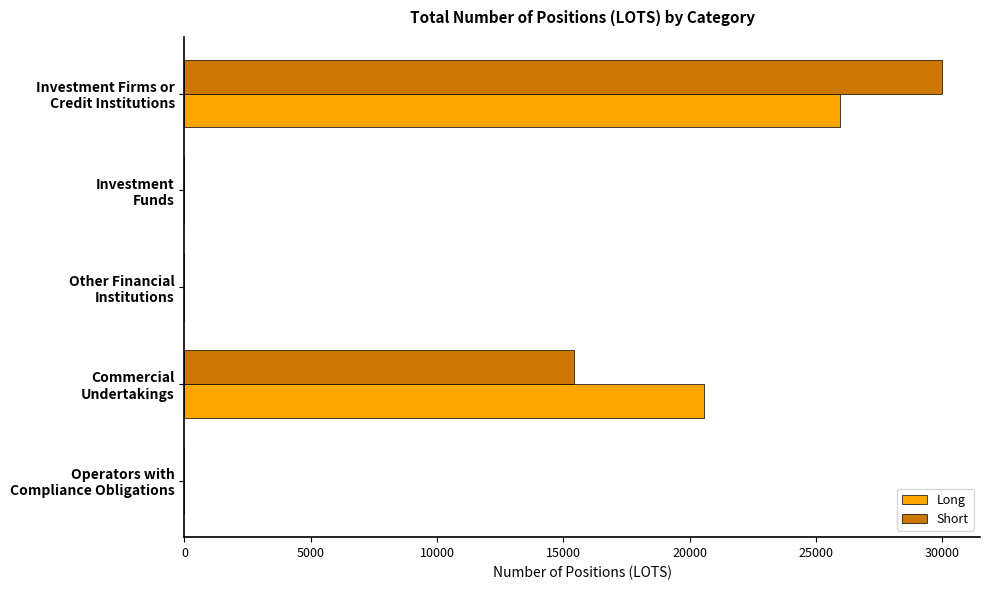

What is the maximum value for Long?

25932.4